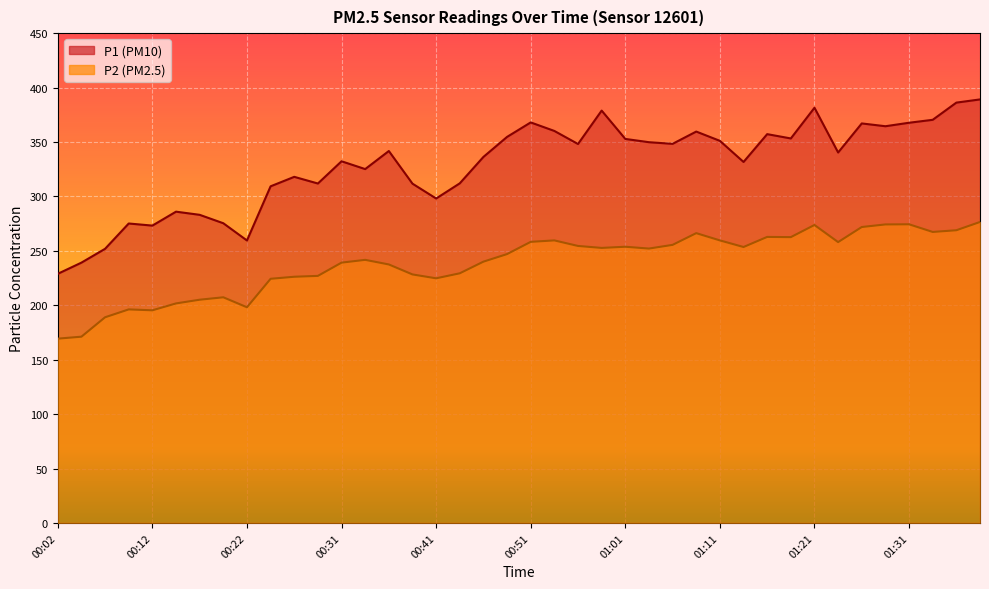

Reading left to right, transcribe all the data shown in this chart.

P1: 228.9	239.2	251.9	275.1	273.2	286.0	283.1	275.4	259.5	309.3	318.0	311.9	332.3	325.1	341.7	311.7	298.1	312.0	336.3	354.7	368.0	360.2	348.2	378.9	352.8	349.8	348.3	359.6	351.1	331.7	357.2	353.3	381.5	340.4	367.1	364.5	367.7	370.4	386.2	389.1
P2: 169.3	171.1	189.0	196.2	195.4	201.7	205.1	207.3	198.2	224.3	226.2	227.0	239.2	241.7	237.5	228.3	224.8	229.4	240.1	247.0	258.3	259.6	254.5	252.7	253.8	252.1	255.5	266.3	259.6	253.5	262.8	262.6	273.8	258.0	271.9	274.3	274.4	267.4	268.9	276.5